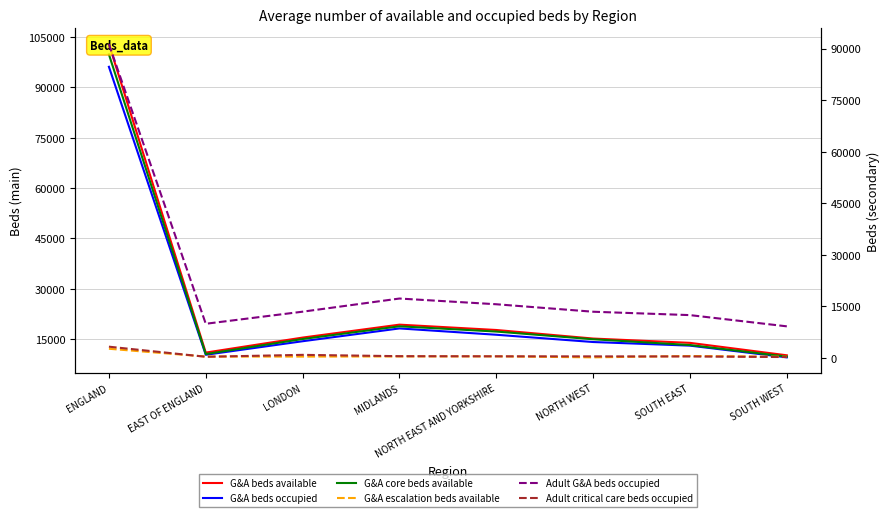

What is the total value across all series at LONDON?

59642